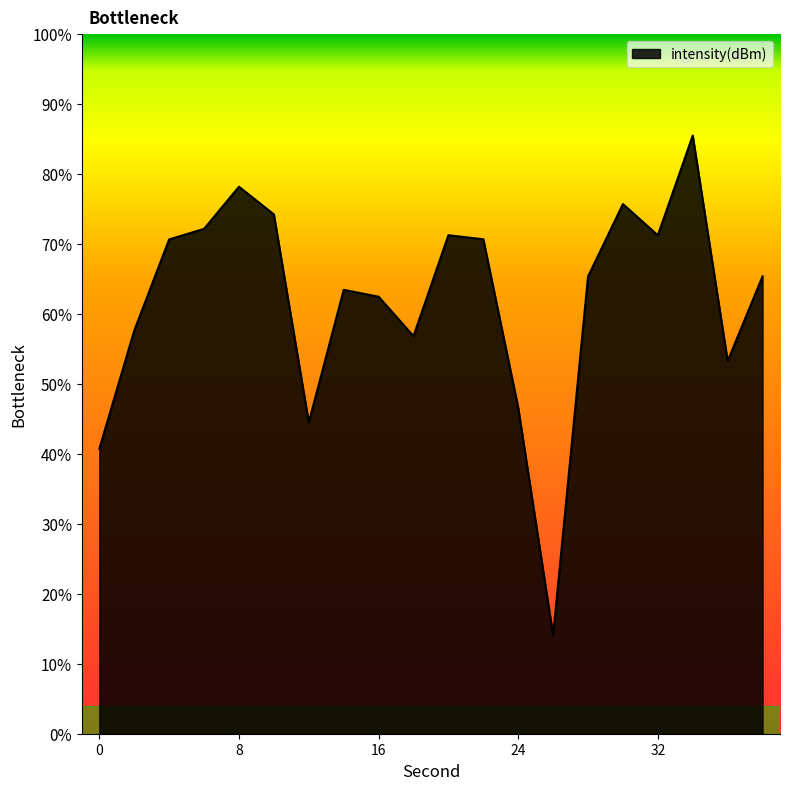

What is the difference between the maximum and minimum values?

71.5